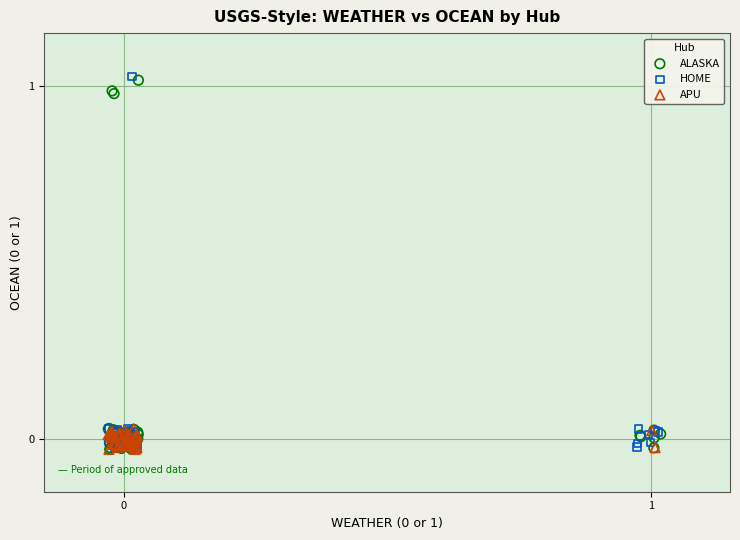

What are all the series names shown in the legend?

ALASKA, HOME, APU